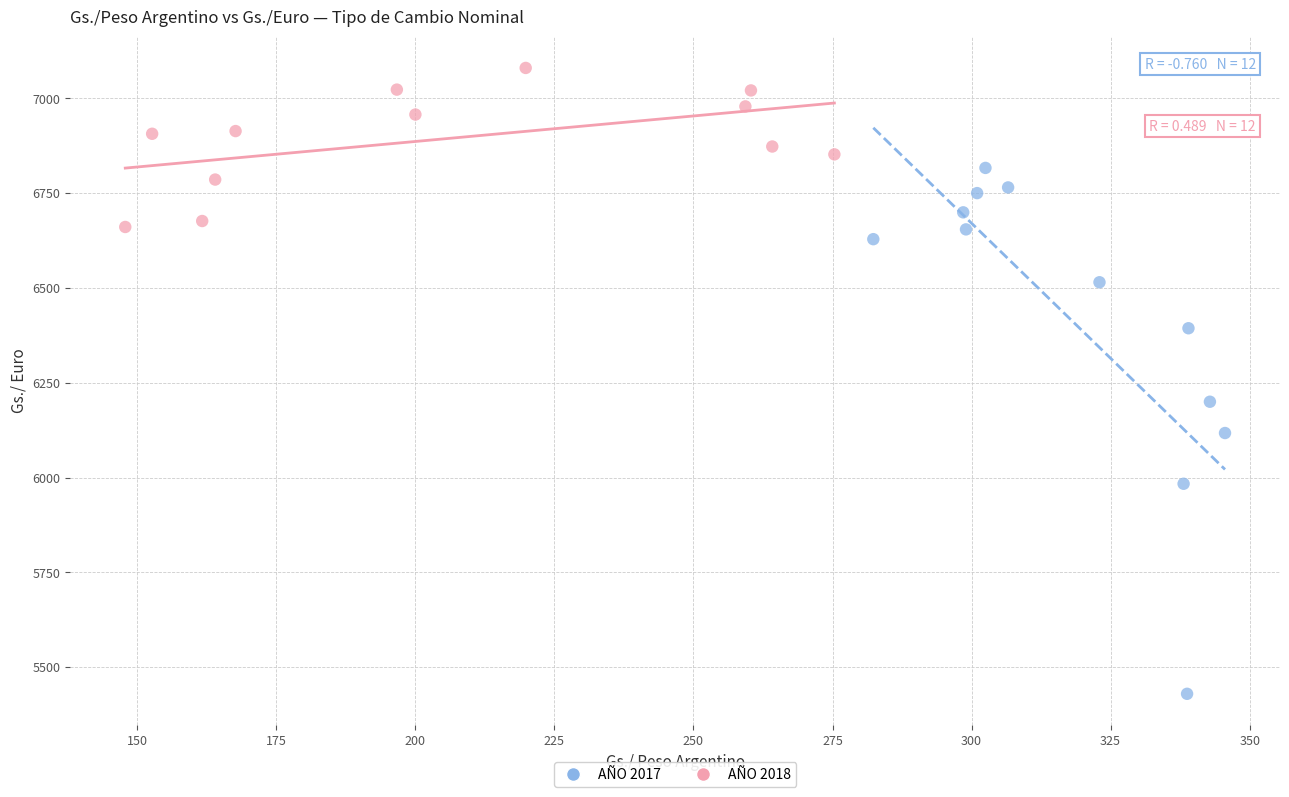

Which series has the largest Y range (max minus min)?

AÑO 2017